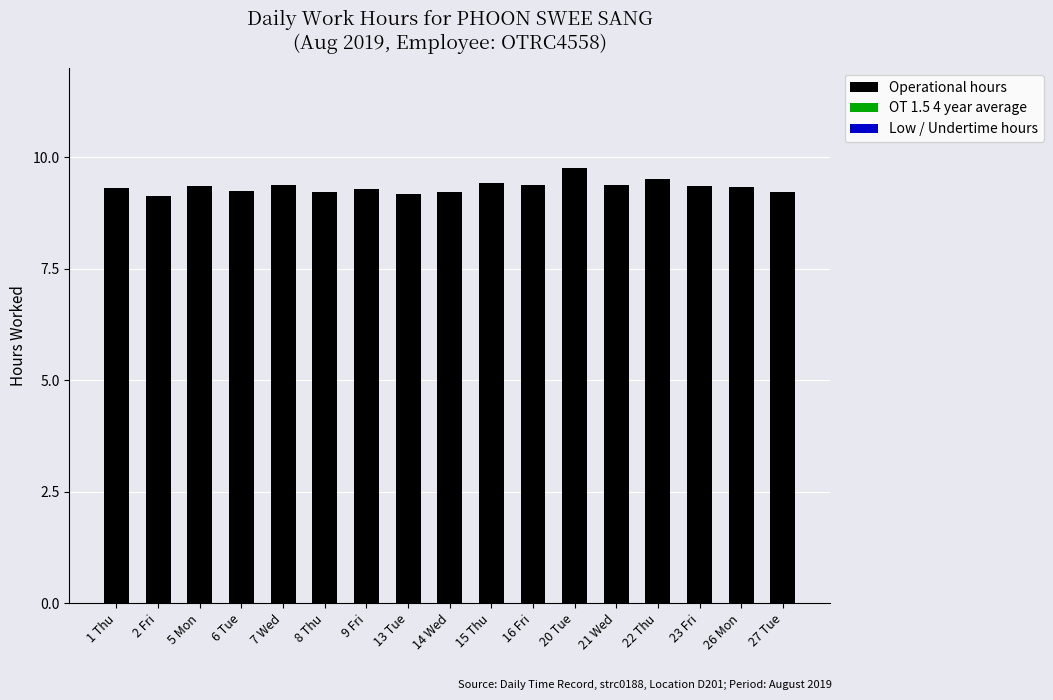

Which has a higher value, 14 Wed or 20 Tue?

20 Tue